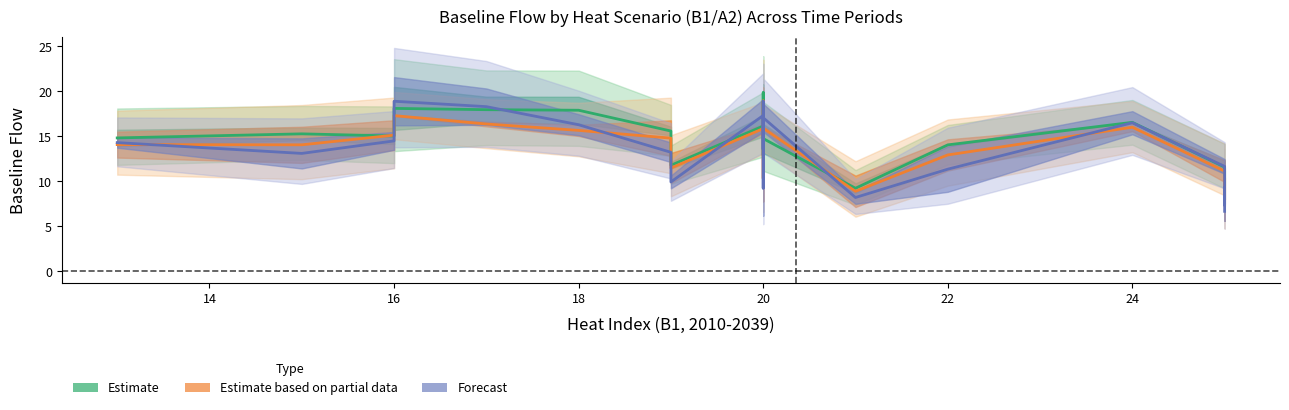

Is this an area chart (filled region under the line)?

No